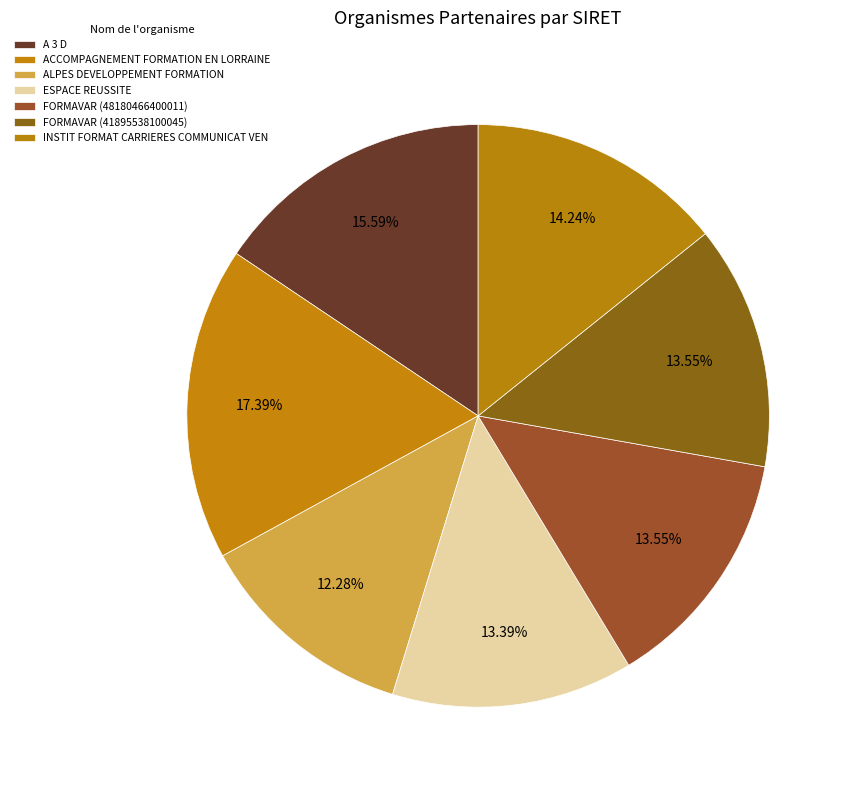

To the nearest percent, what portion does FORMAVAR (48180466400011) represent?

14%